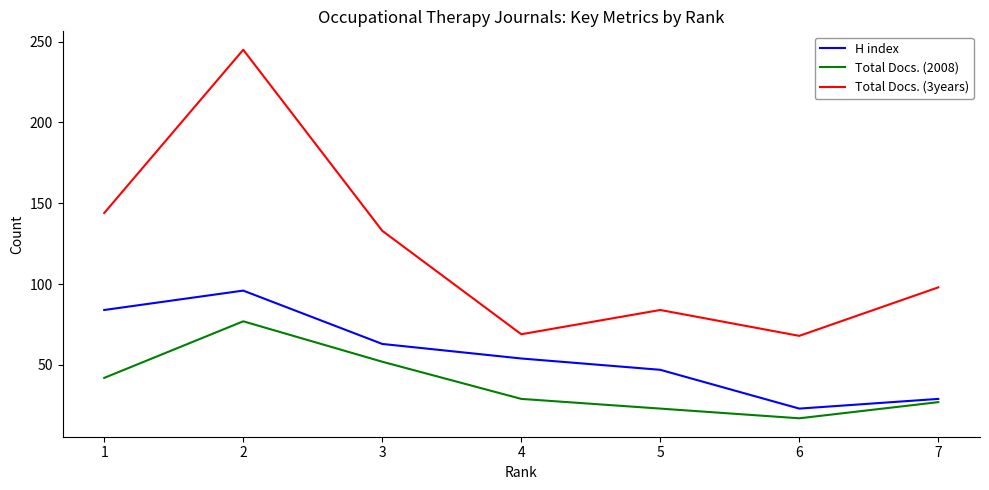

What is the maximum value for Total Docs. (2008)?

77